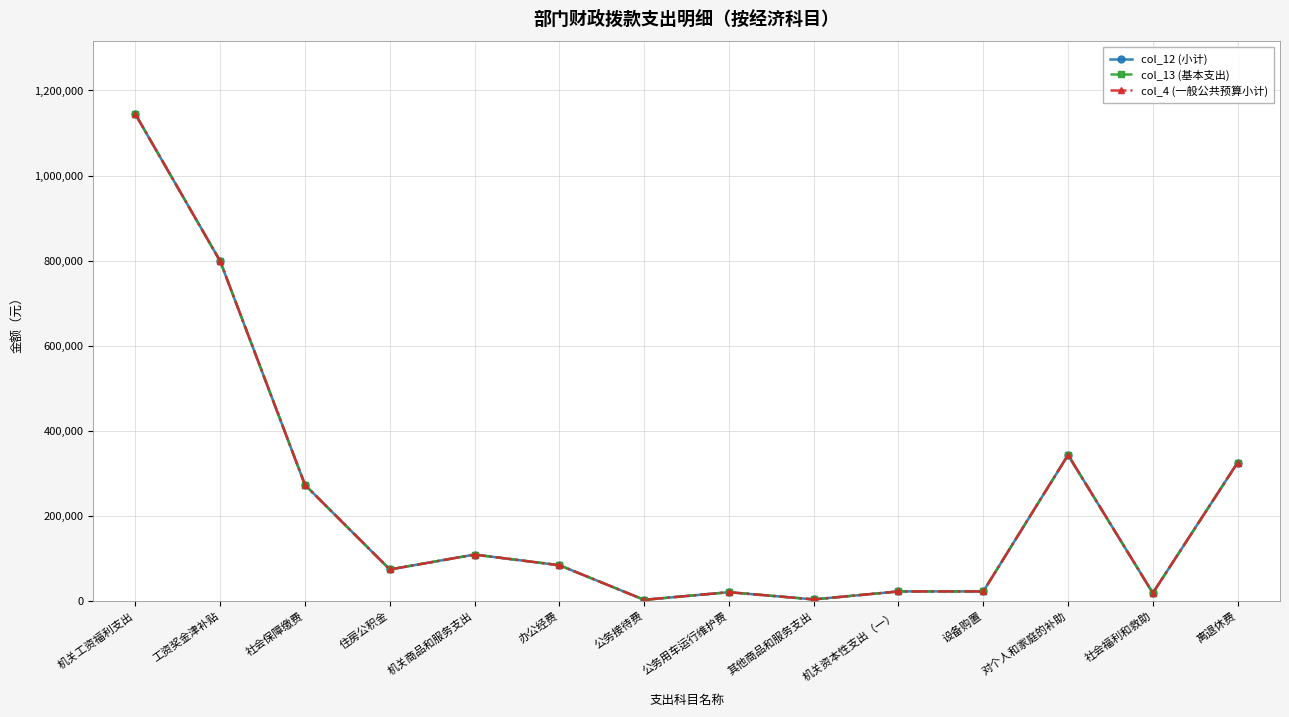

Does the chart have visible grid lines?

Yes